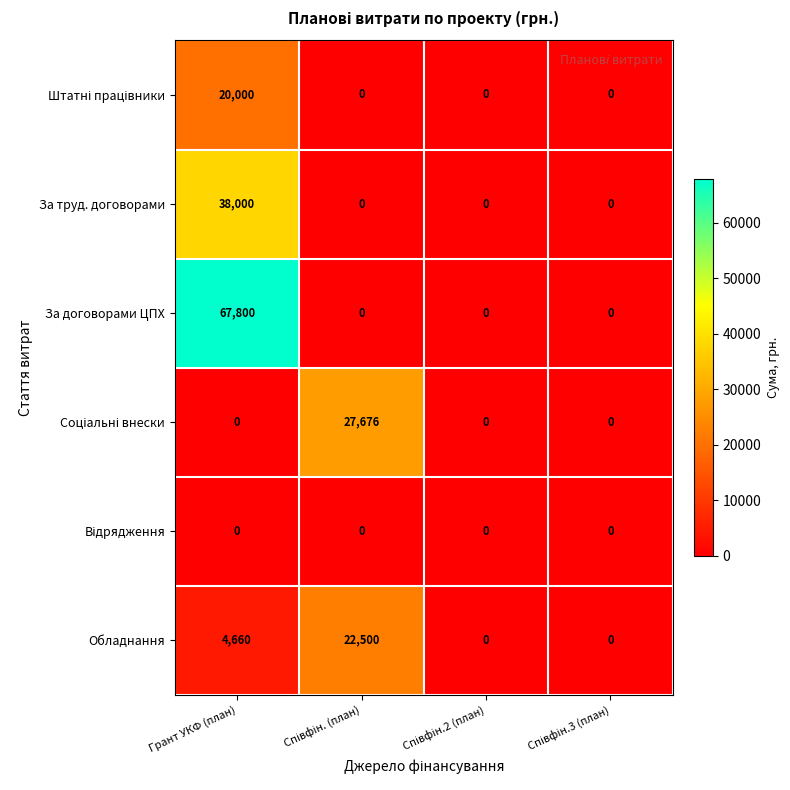

Which series has the largest total across all categories?

За договорами ЦПХ